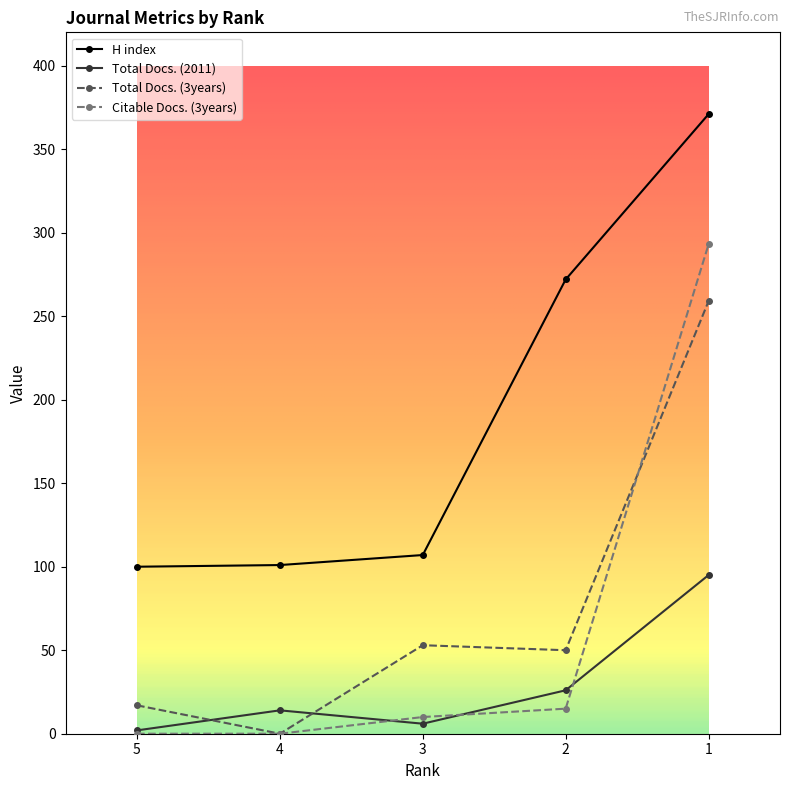

The value of H index at 2 is 272. True or false?

True